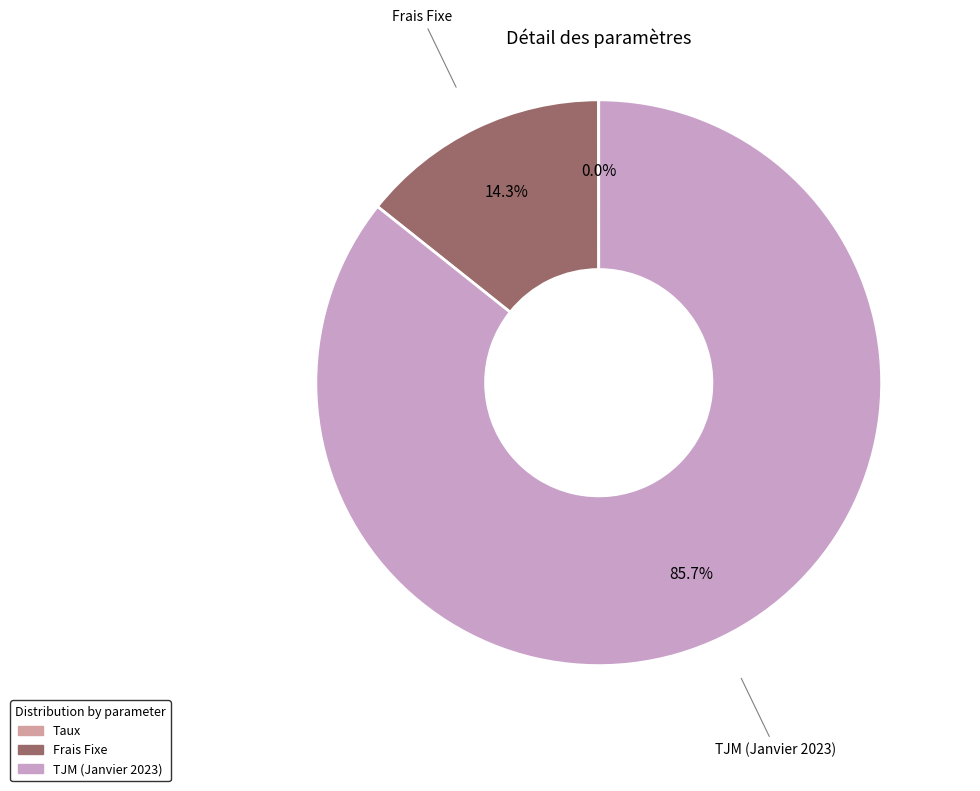

Between Frais Fixe and TJM (Janvier 2023), which is larger?

TJM (Janvier 2023)